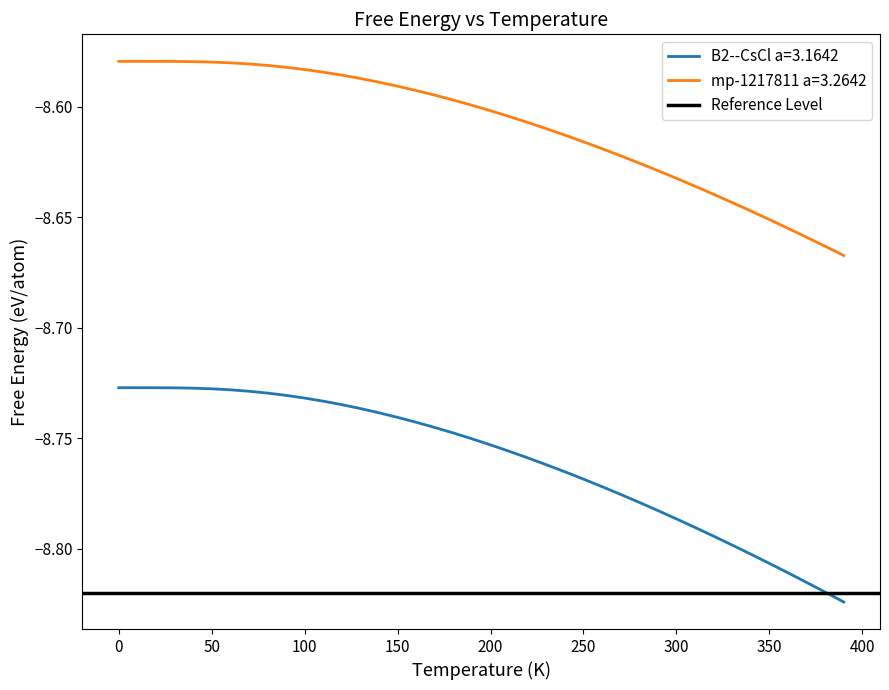

The value of B2--CsCl a=3.1642 at 250 is -15.0. True or false?

False